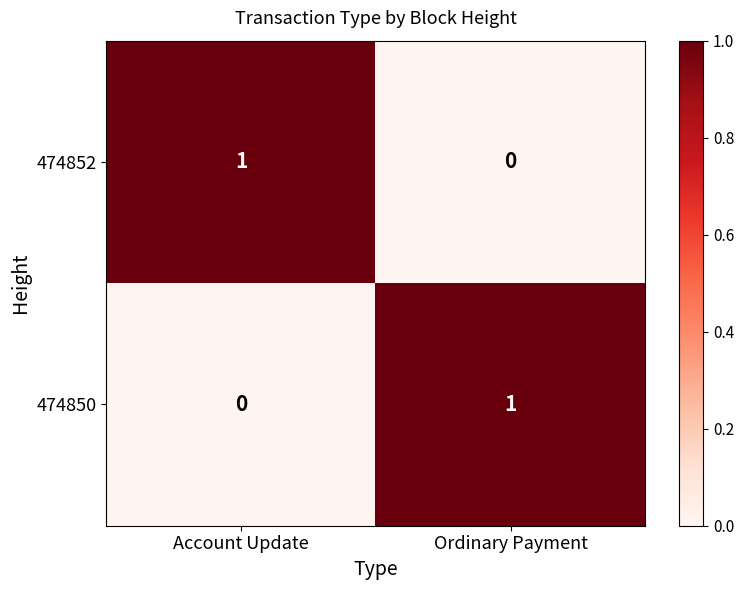

How many categories are shown in the chart?

2